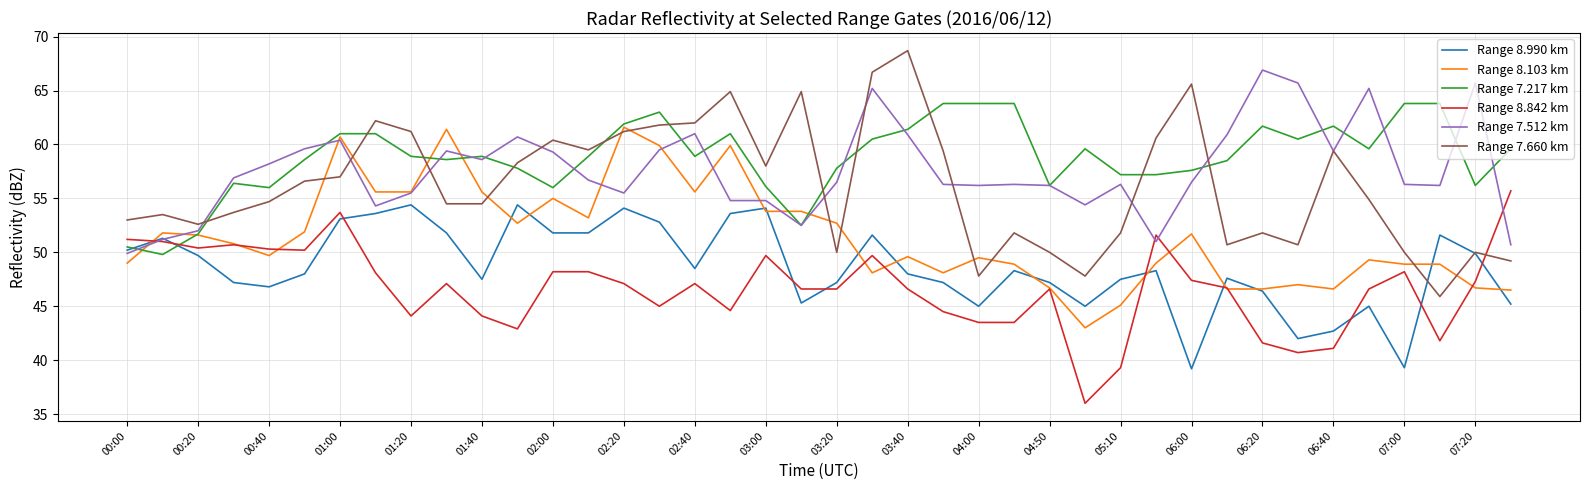

What is the lowest value of the Range 8.842 km series?

36.0